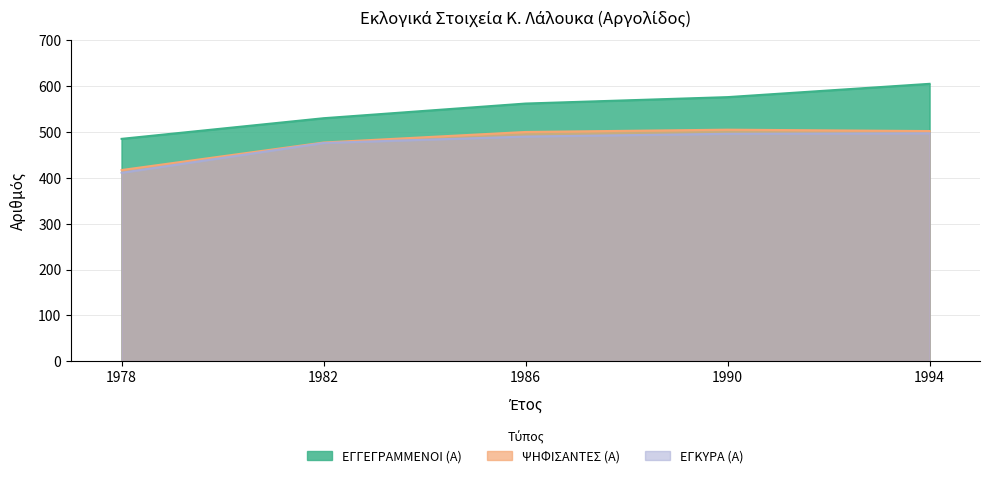

Which has a higher value, 1990 or 1978?

1990